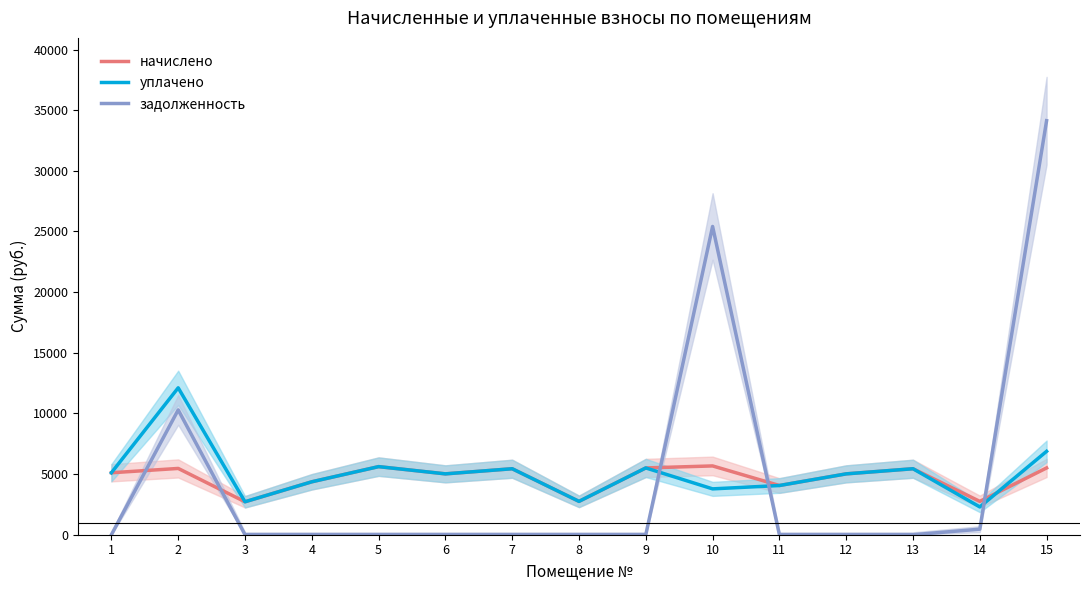

What is the sum of the начислено values at 9 and 6?

10523.9